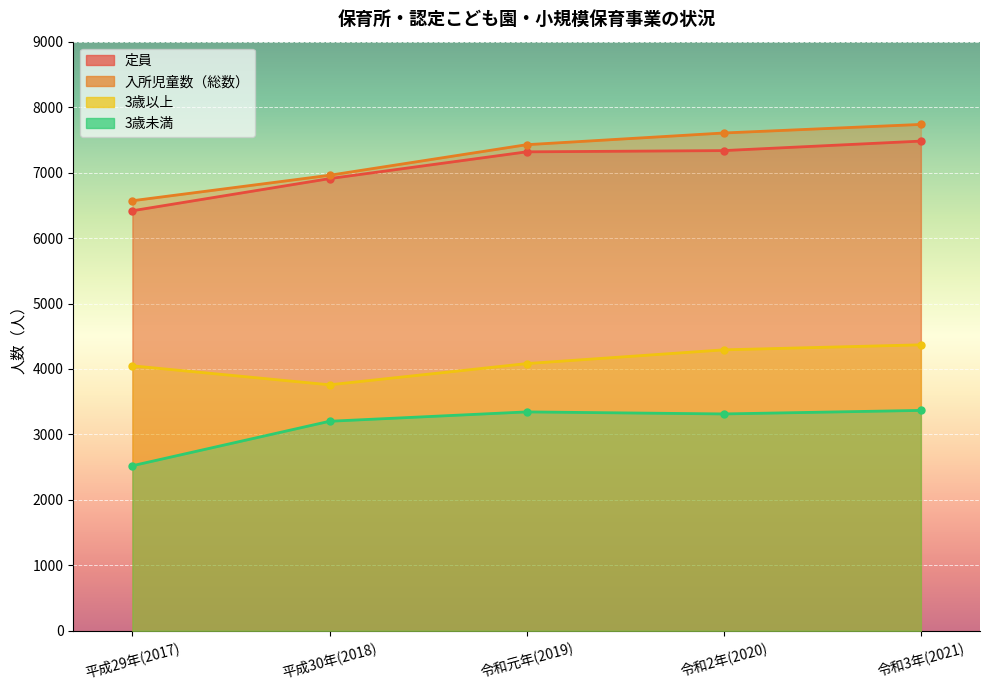

What position from the right is 平成29年(2017)?

5